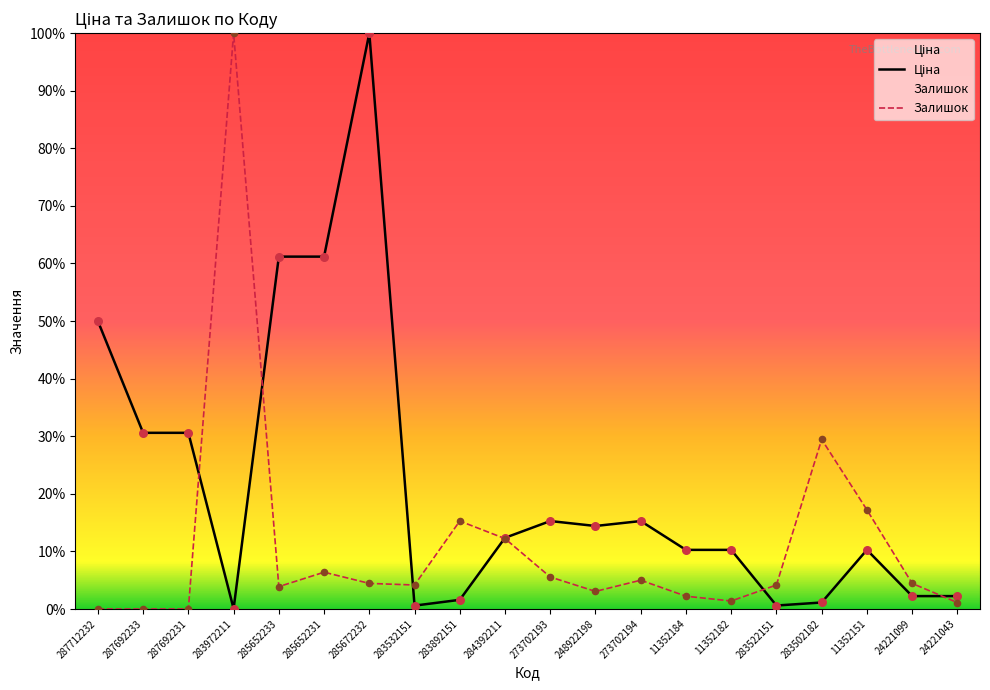

What is the total value across all series at 285652233?

65.1